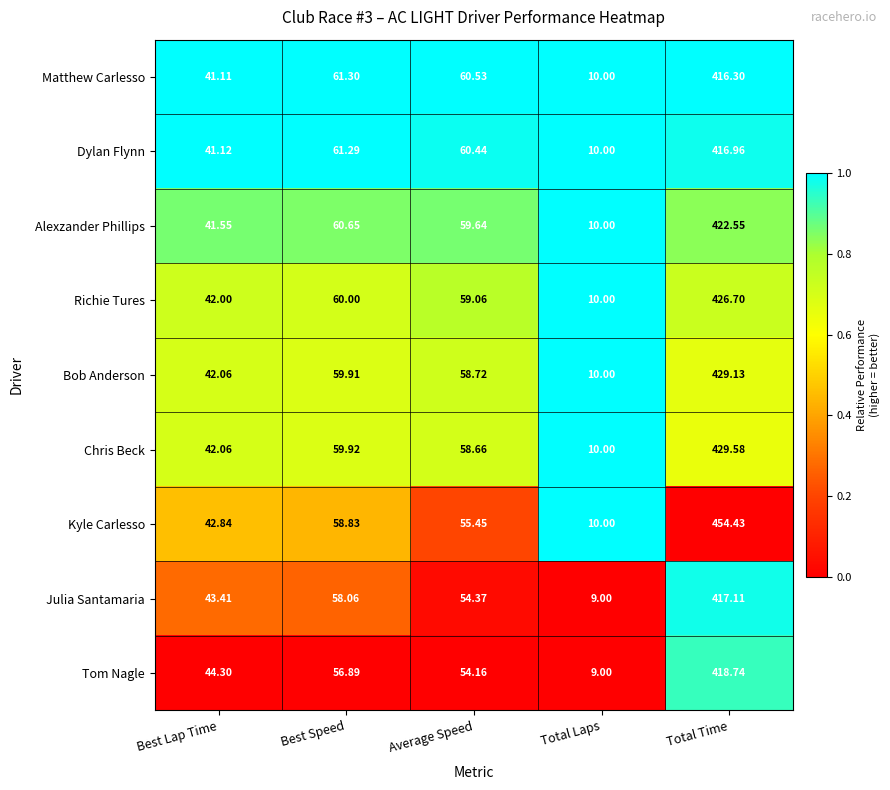

Is the value of Julia Santamaria at Total Time greater than the value of Tom Nagle at Best Speed?

Yes